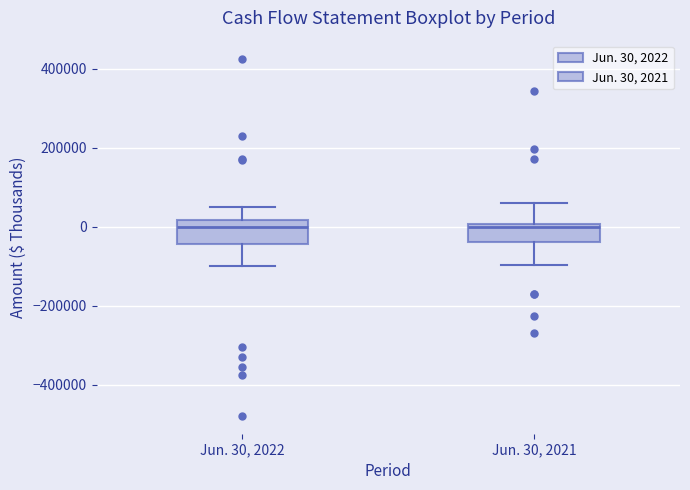

Reading left to right, transcribe this box plot: for each box, give where its median line is, the range the box spans, and where its two whiskers end, as read against the y-axis. The values are not printed on the chart, so give them approximately, as read against the axis.

Jun. 30, 2022: median 0, box -40000 to 20000, whiskers -100000 to 40000
Jun. 30, 2021: median 0 (just below the box's upper edge), box -40000 to 0, whiskers -100000 to 60000